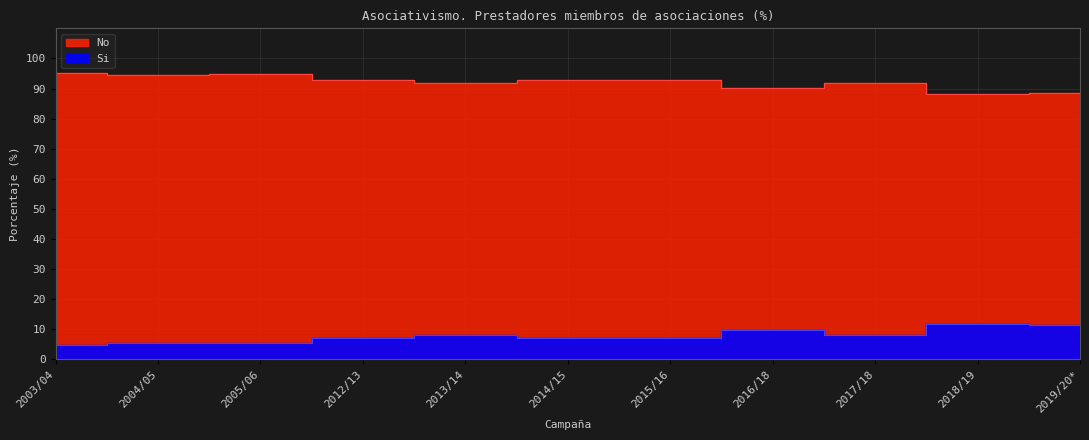

True or false: No has more than 0 interior local peaks.

True